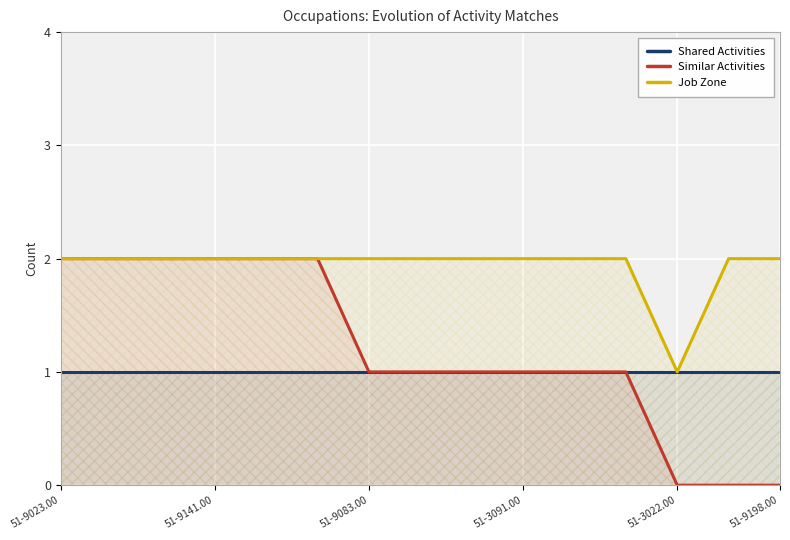

True or false: Job Zone has a value of 3 at 51-3091.00.

False